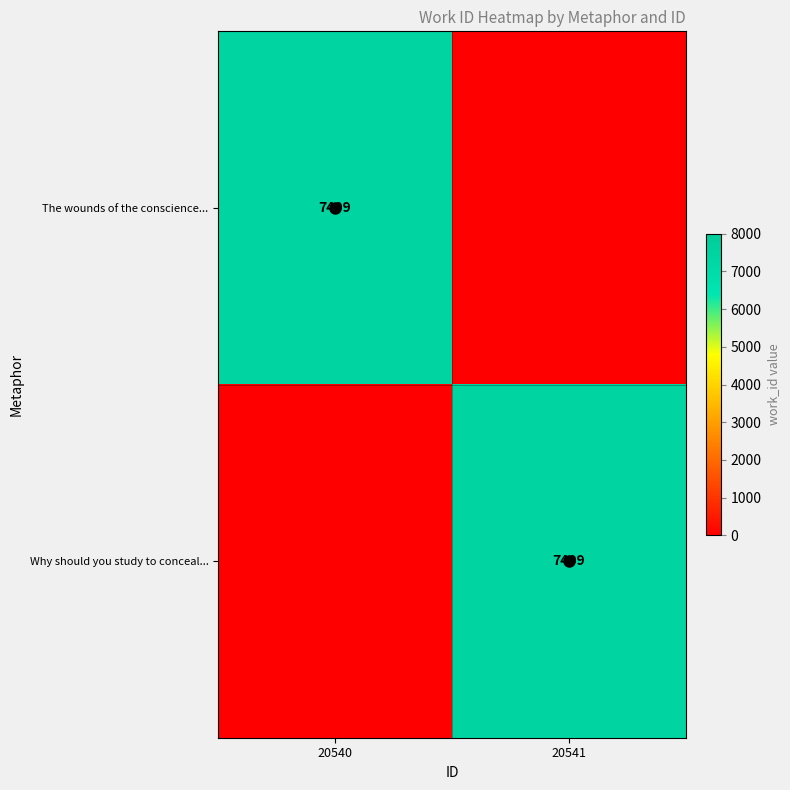

What is the difference between the maximum and minimum values in the The wounds of the conscience... series?

7409